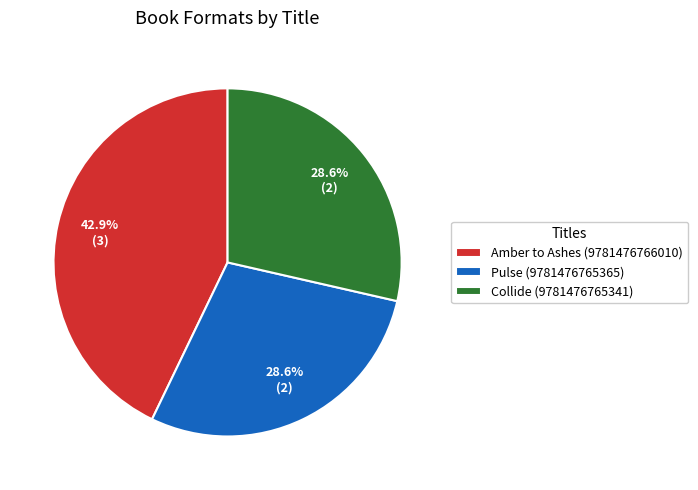

To the nearest percent, what is the difference between the largest and smallest slice percentages?

14%